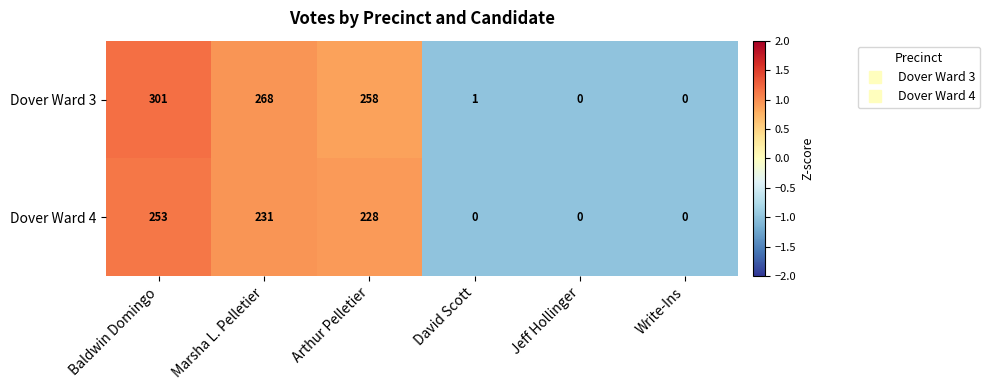

At which category is the sum across all series the highest?

Baldwin Domingo